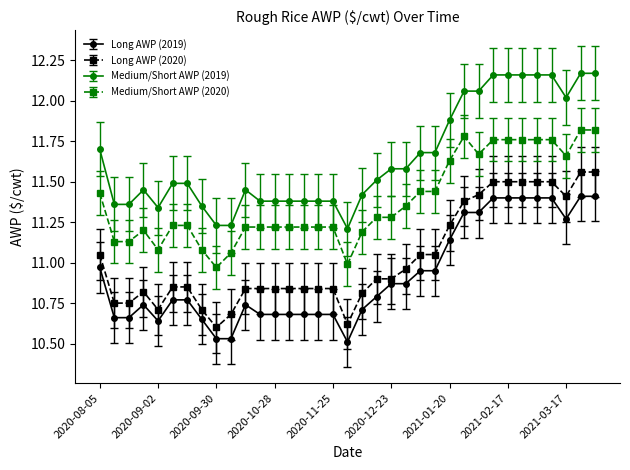

Which series has the largest total across all categories?

Medium/Short AWP (2019)